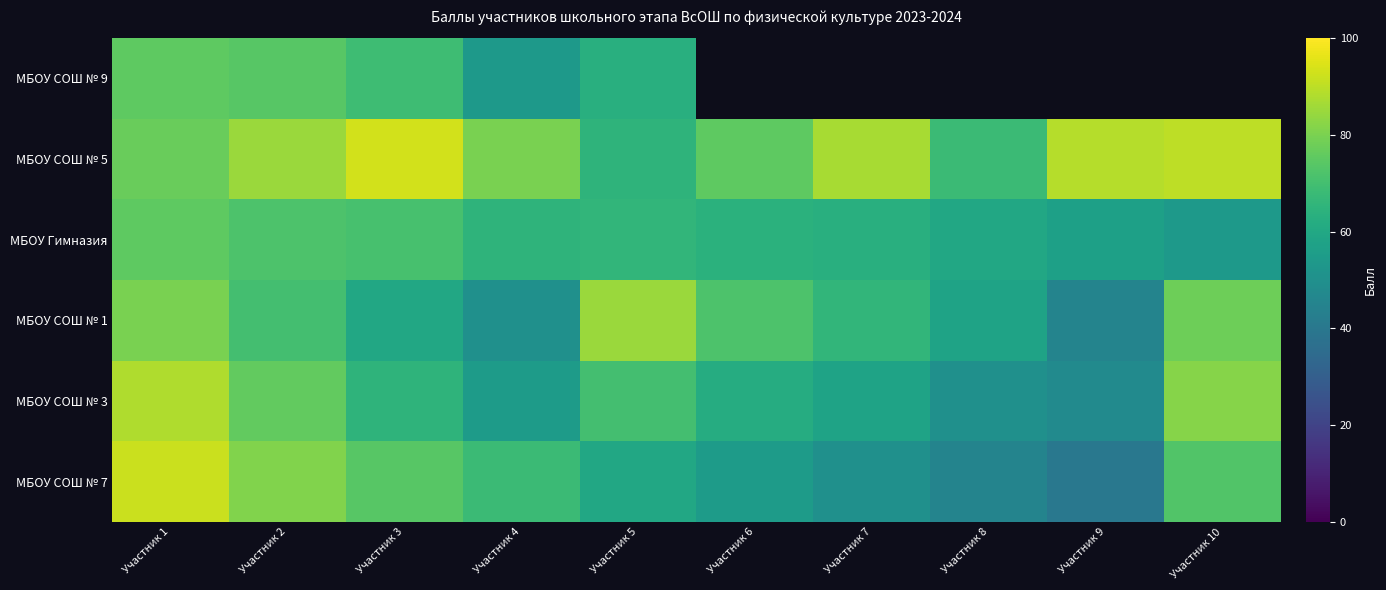

List the labels in order of МБОУ СОШ № 7 value, smallest first.

Участник 9, Участник 8, Участник 7, Участник 6, Участник 5, Участник 4, Участник 10, Участник 3, Участник 2, Участник 1